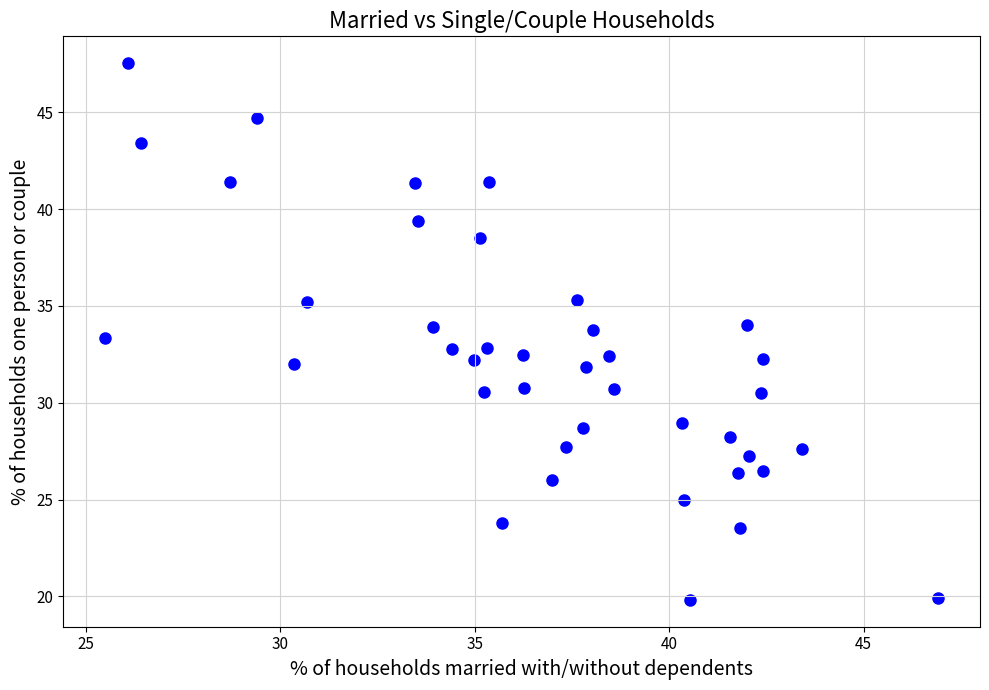

What is the range of X values (max minus min)?

21.4